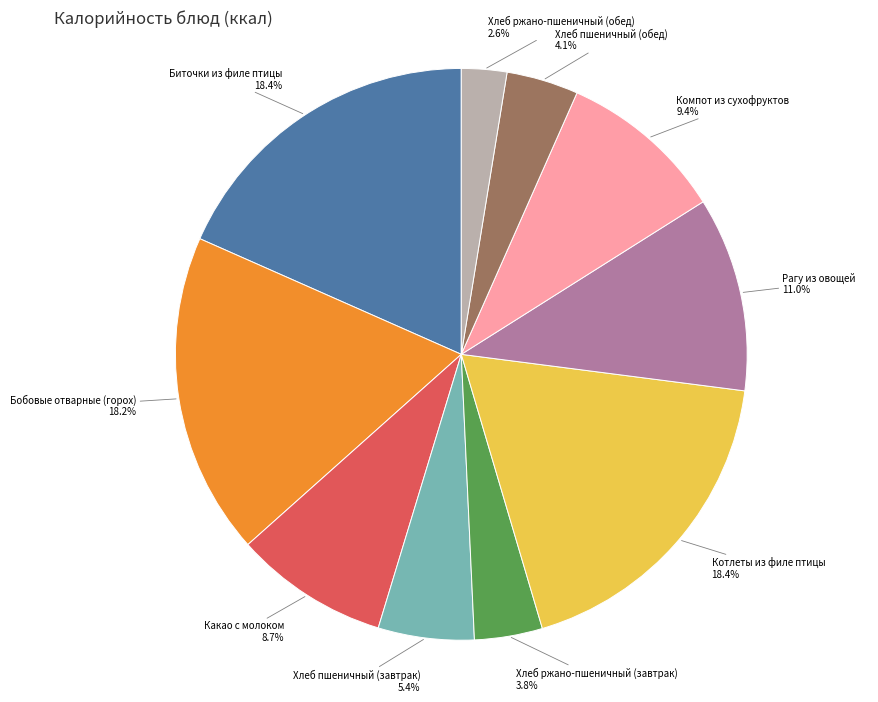

How much of the chart is everything except Биточки из филе птицы?

81.6%